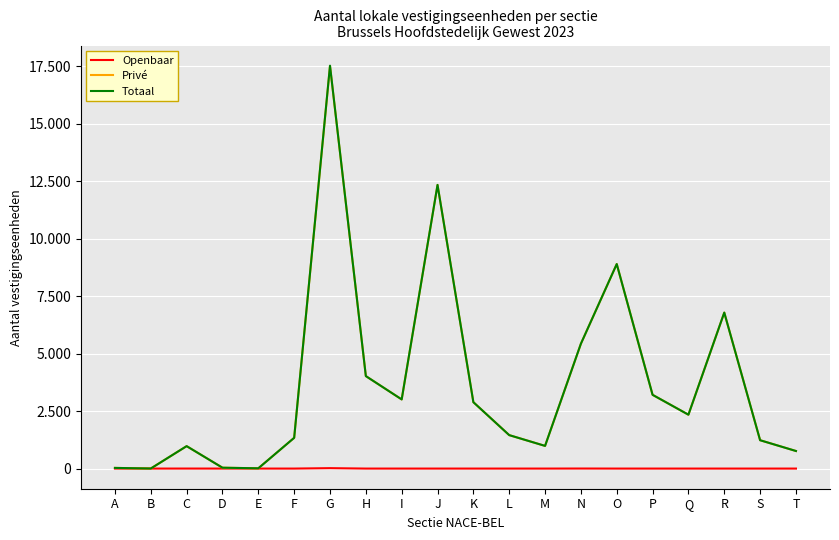

Is this an area chart (filled region under the line)?

No